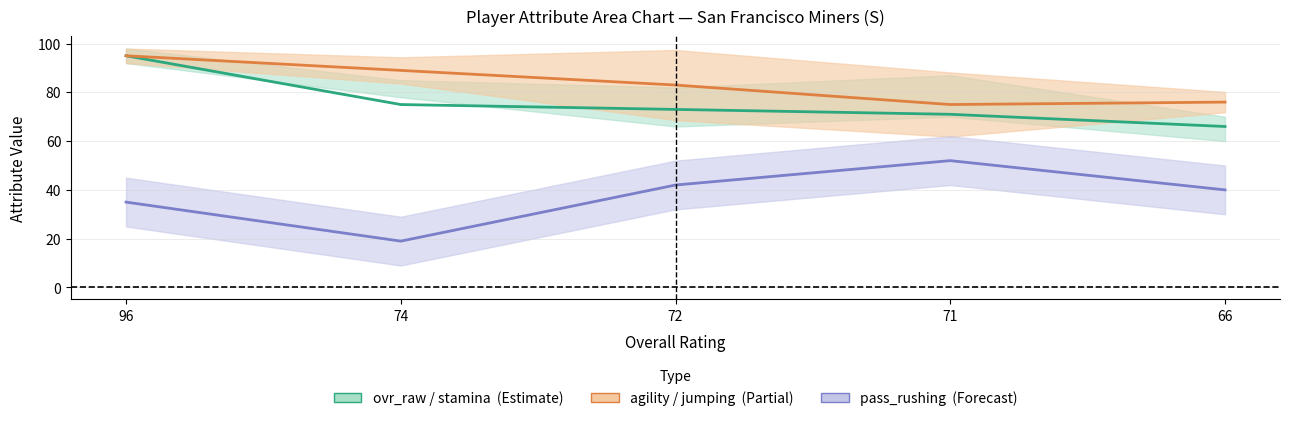

How many values in the agility_center series are below 83?

2